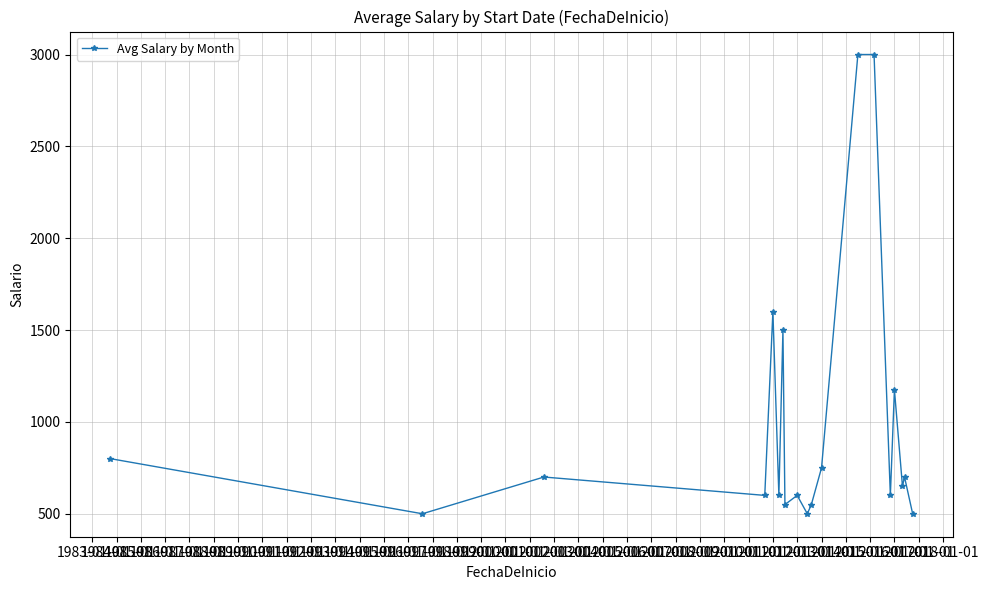

What is the value of the 16th point from the left?

1175